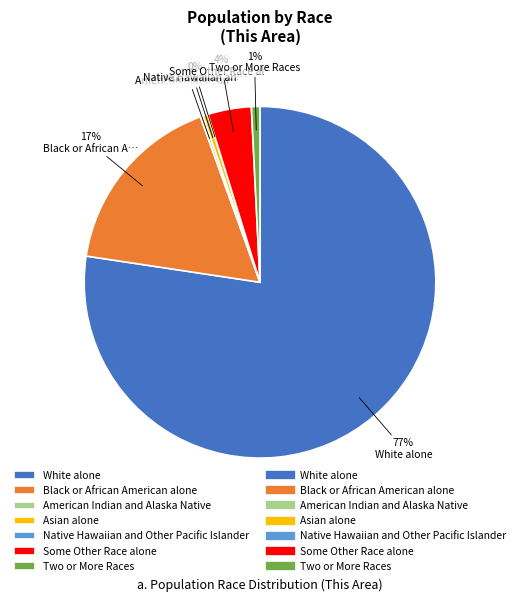

To the nearest percent, what is the average slice percentage?

14%